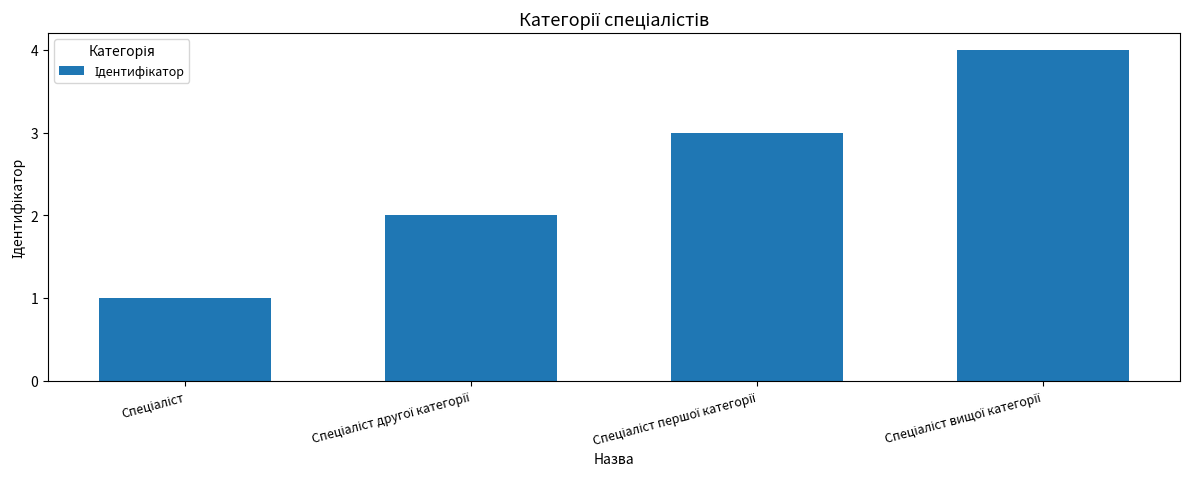

What is the maximum value shown in the chart?

4